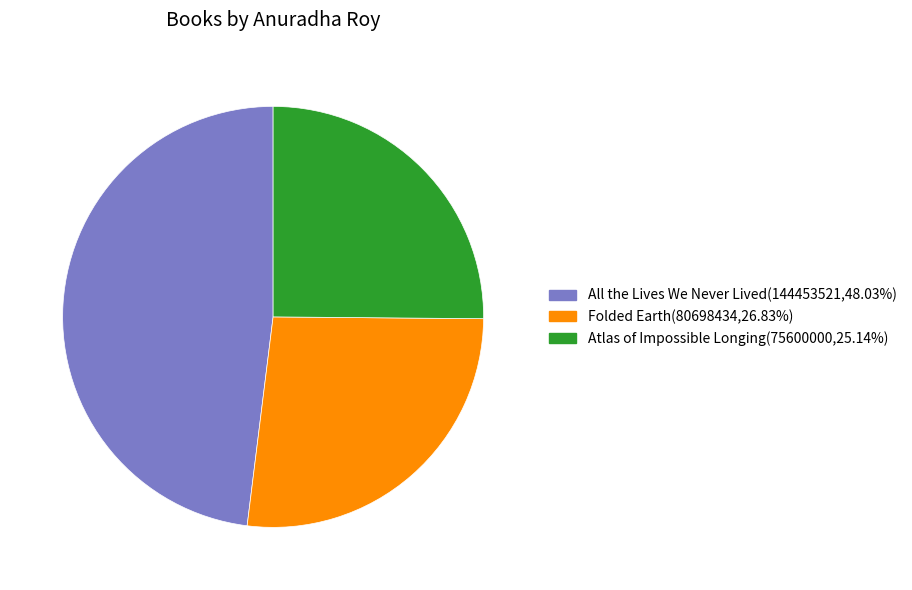

What is the smallest slice in the pie chart?

Atlas of Impossible Longing